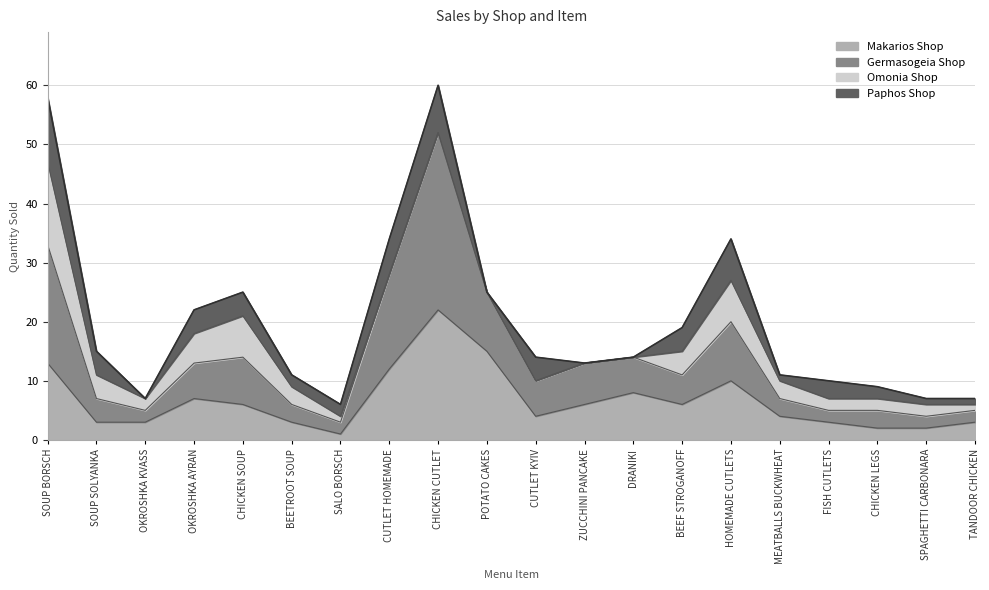

True or false: Germasogeia Shop has more than 2 interior local peaks.

True